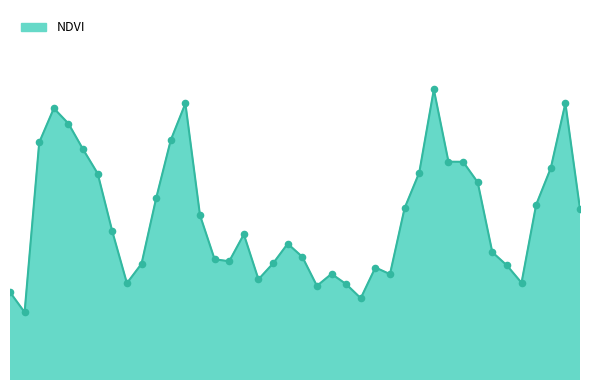

Is this an area chart (filled region under the line)?

Yes